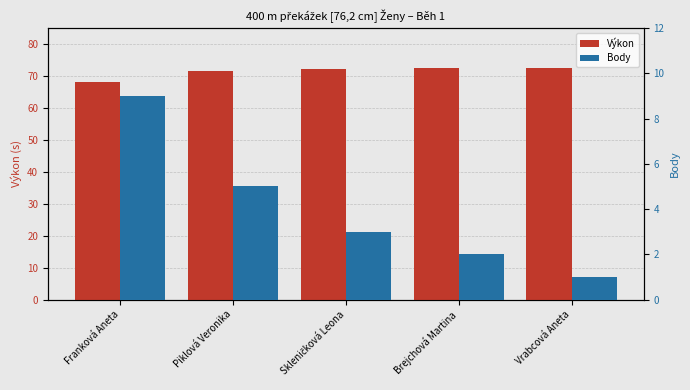

Where does the Výkon series first go above 72?

Skleničková Leona